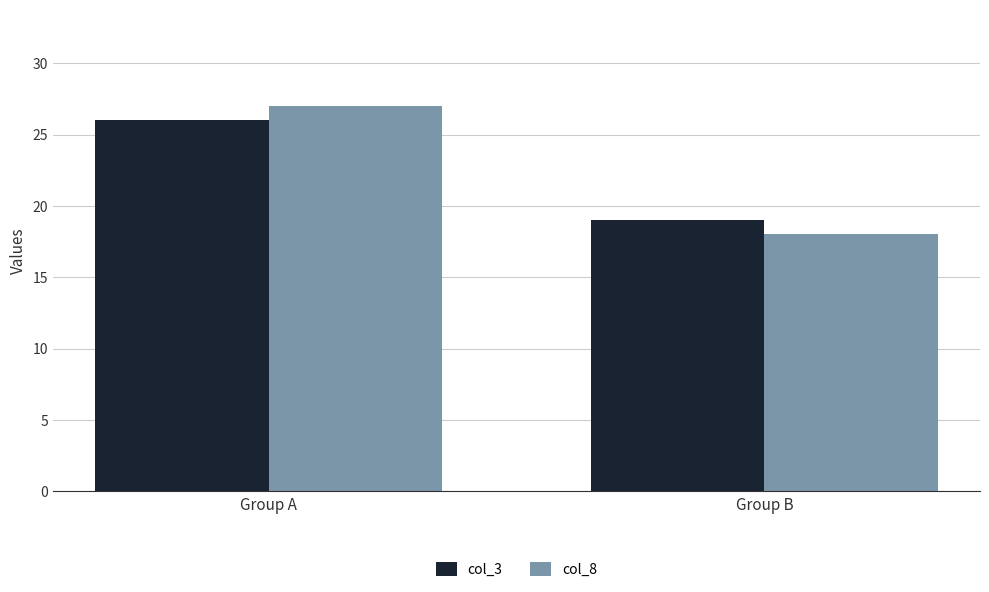

Rank the series at Group B from lowest to highest value.

col_8, col_3